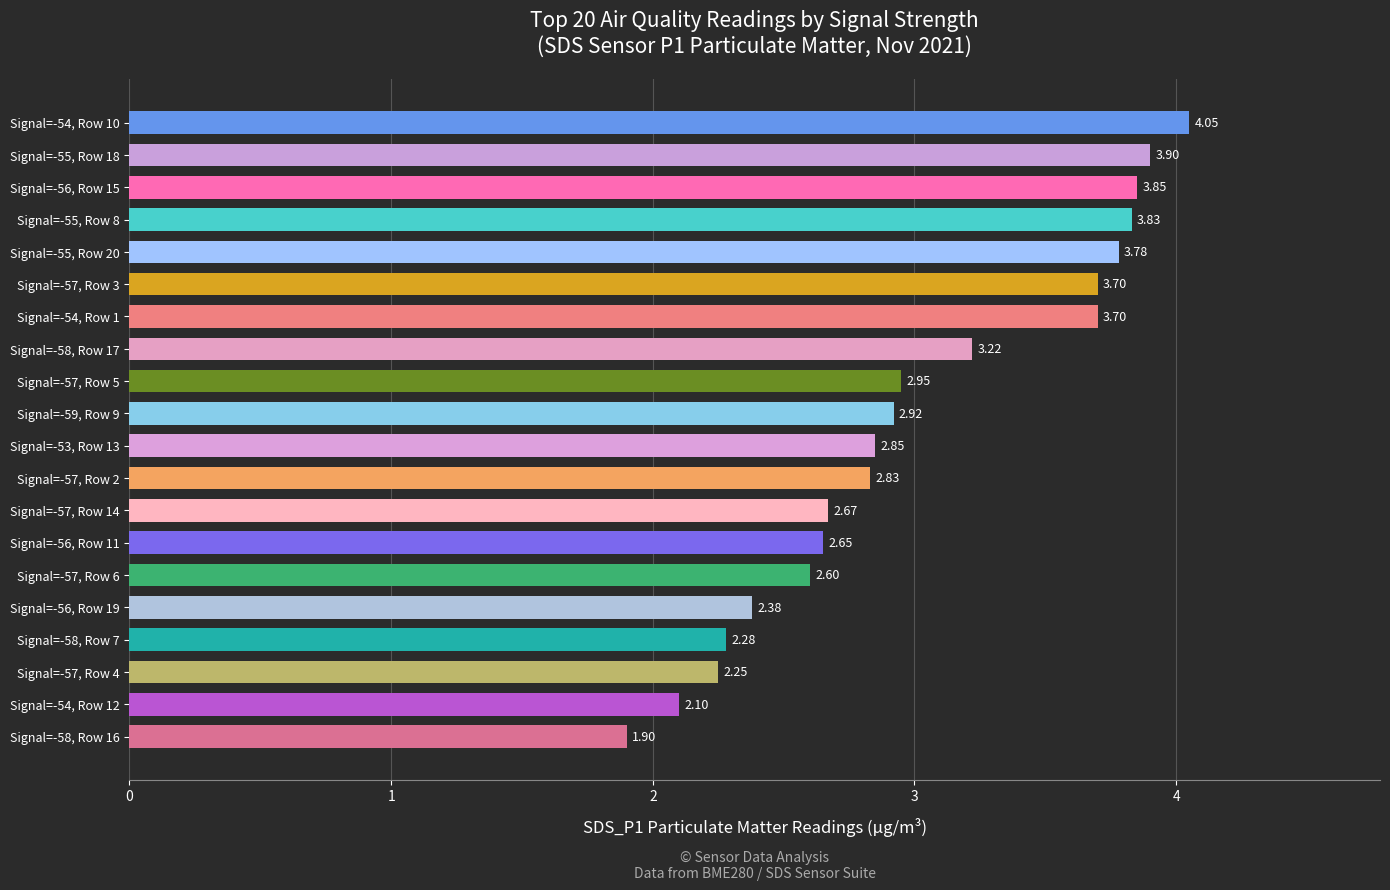

What is the sum of all values?

60.4